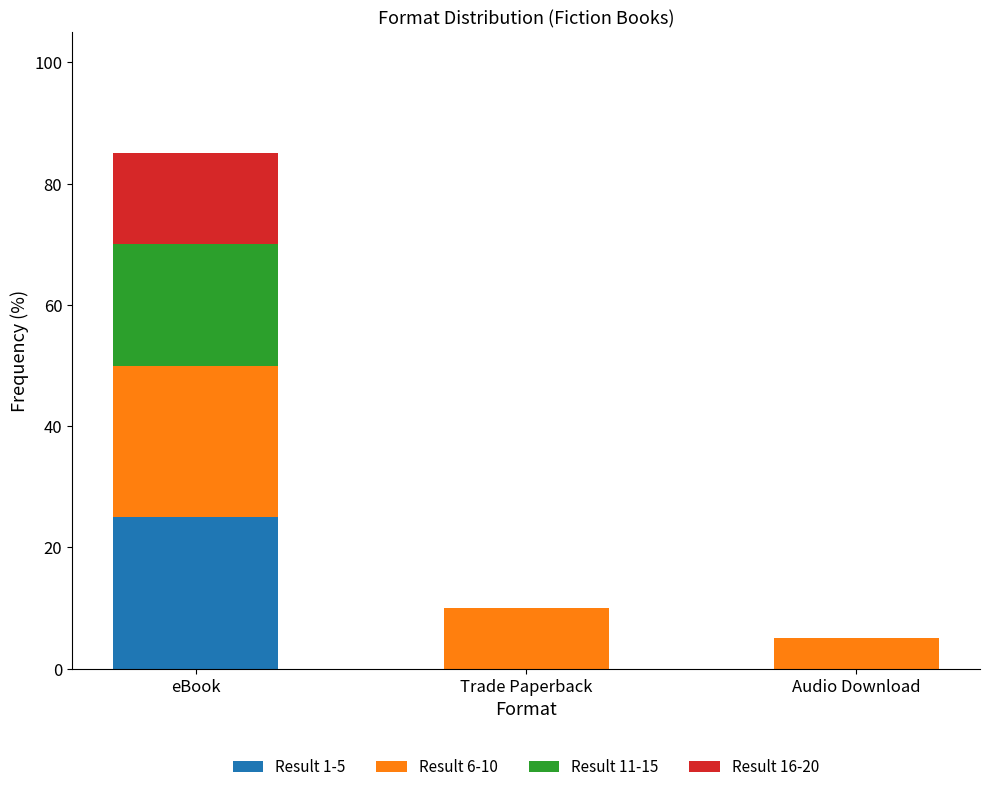

At Audio Download, list the series in order from smallest to largest.

Result 1-5, Result 11-15, Result 16-20, Result 6-10